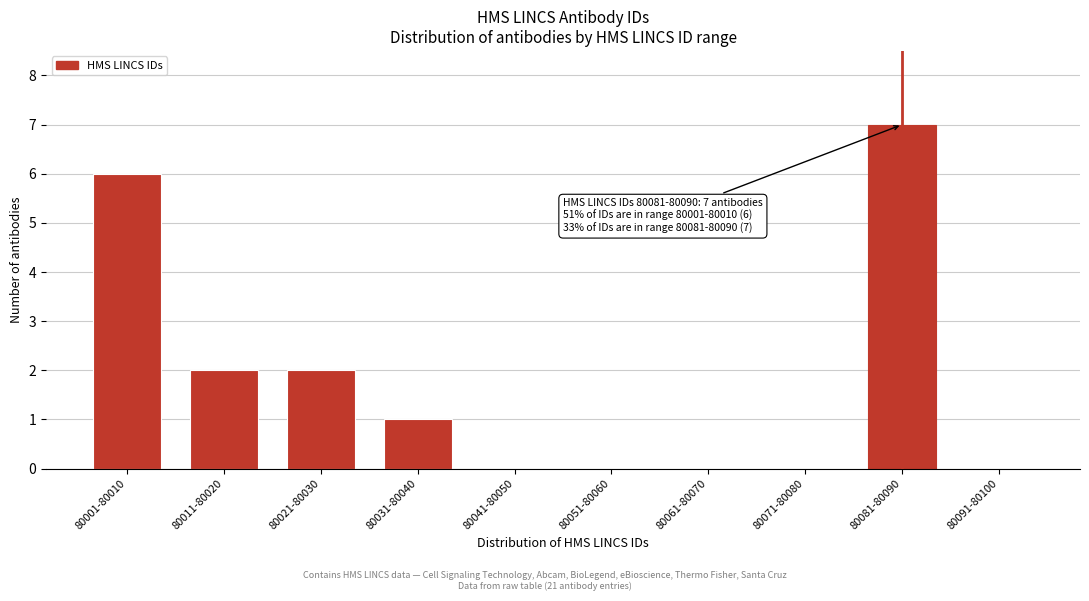

Reading left to right, list all the values displayed in this chart.

80001-80010=6	80011-80020=2	80021-80030=2	80031-80040=1	80041-80050=0	80051-80060=0	80061-80070=0	80071-80080=0	80081-80090=7	80091-80100=0